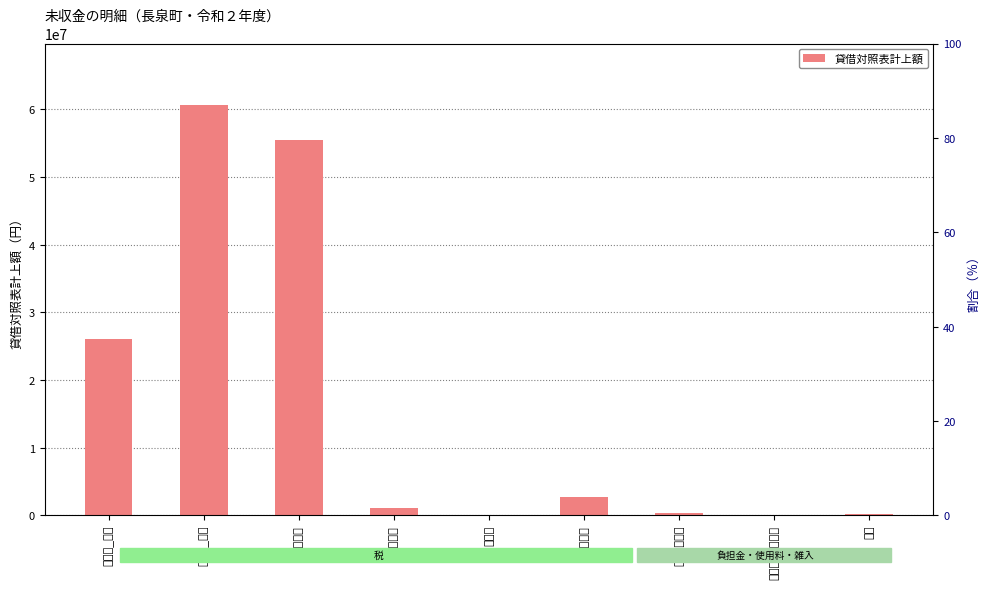

Reading right to left, transcribe all the data shown in this chart.

雑入=124302	使用料及び手数料=0	民生費負担金=303780	都市計画税=2726492	入湯税=0	軽自動車税=1093074	固定資産税=55469715	町民税_法人=60625700	町民税_個人=26091366